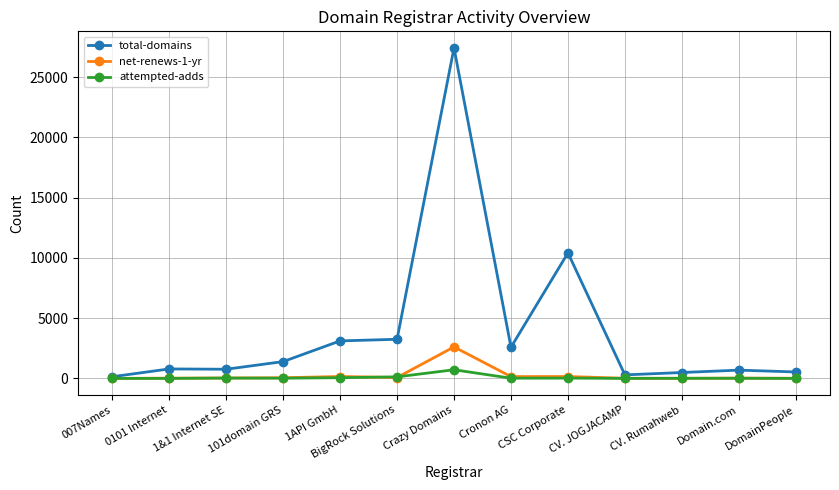

What position from the right is BigRock Solutions?

8